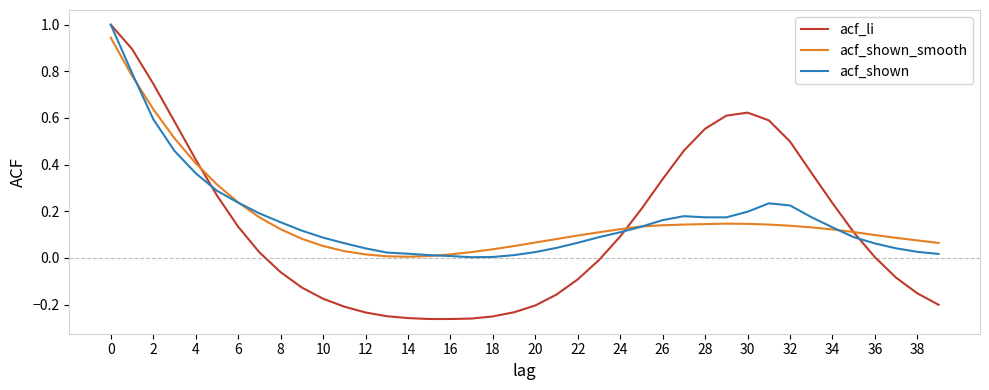

What is the sum of all acf_shown values?

6.8